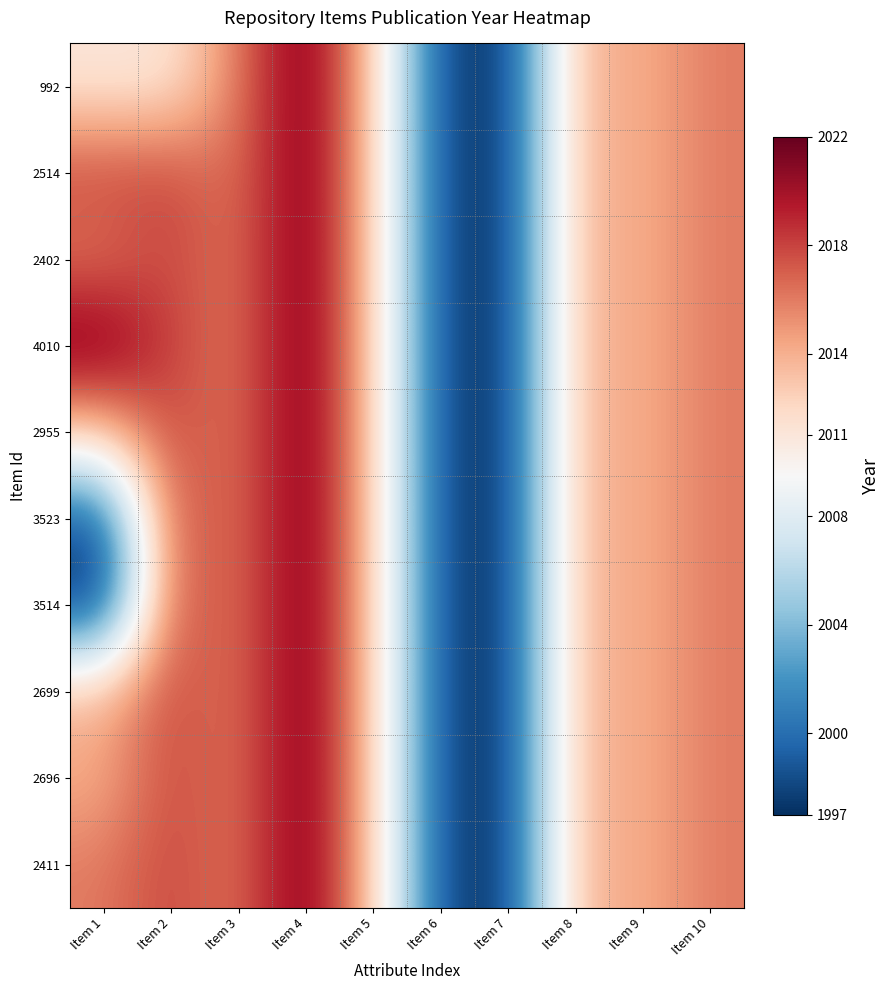

What is the total value across all series at Item 9?

20140